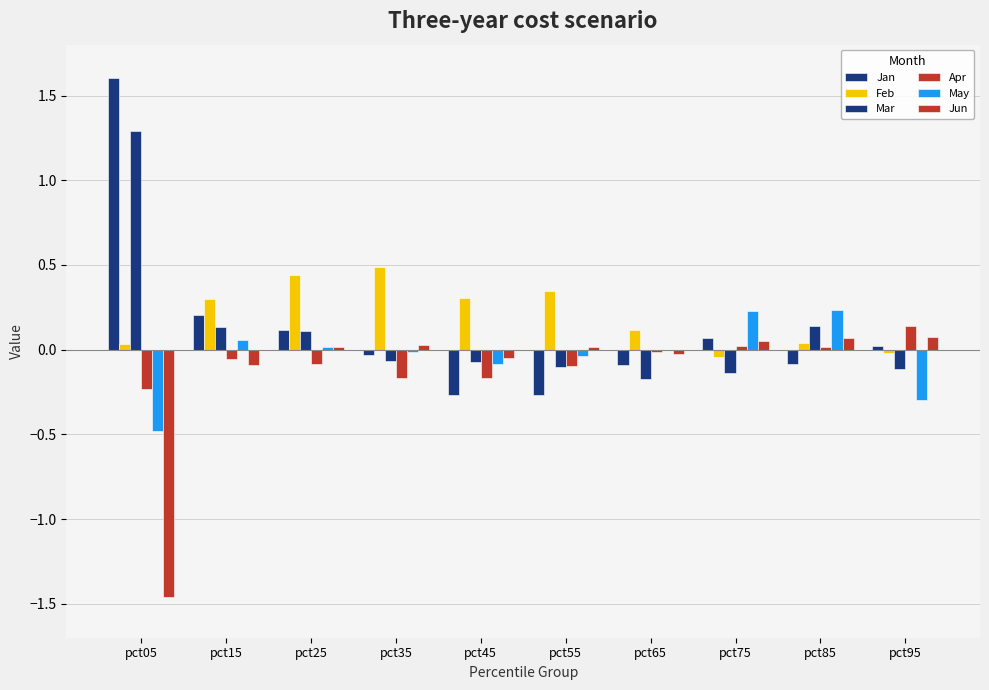

How many data points does each series have?

10